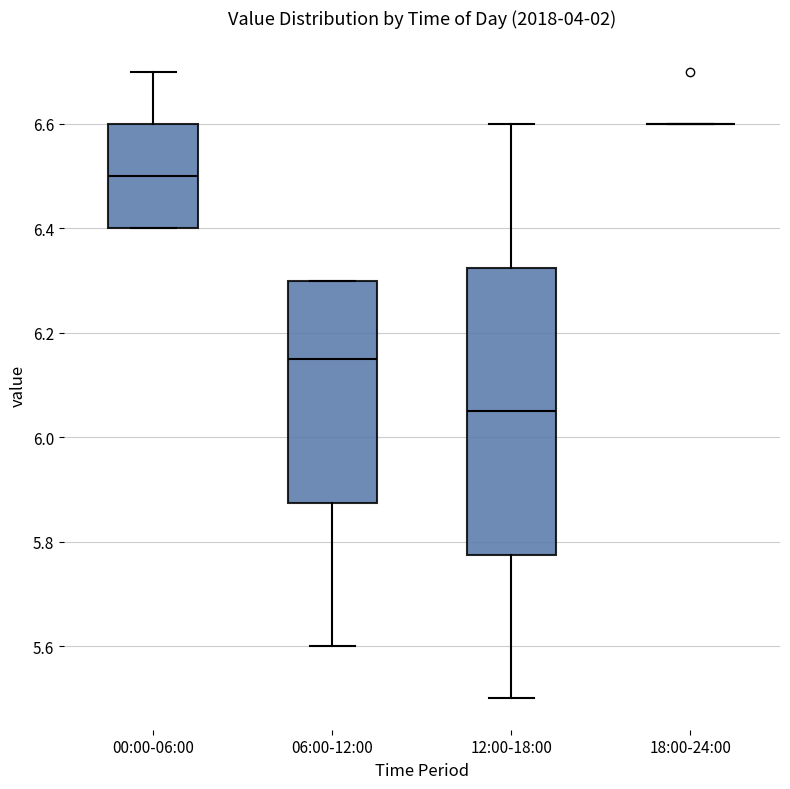

Which box is the tallest, from its lower edge to its upper edge?

12:00-18:00